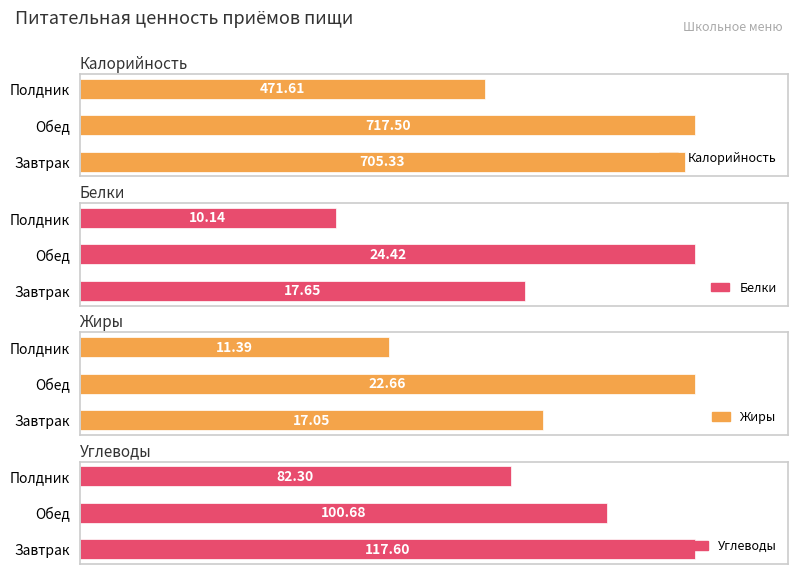

What is the highest value of the Белки series?

24.4